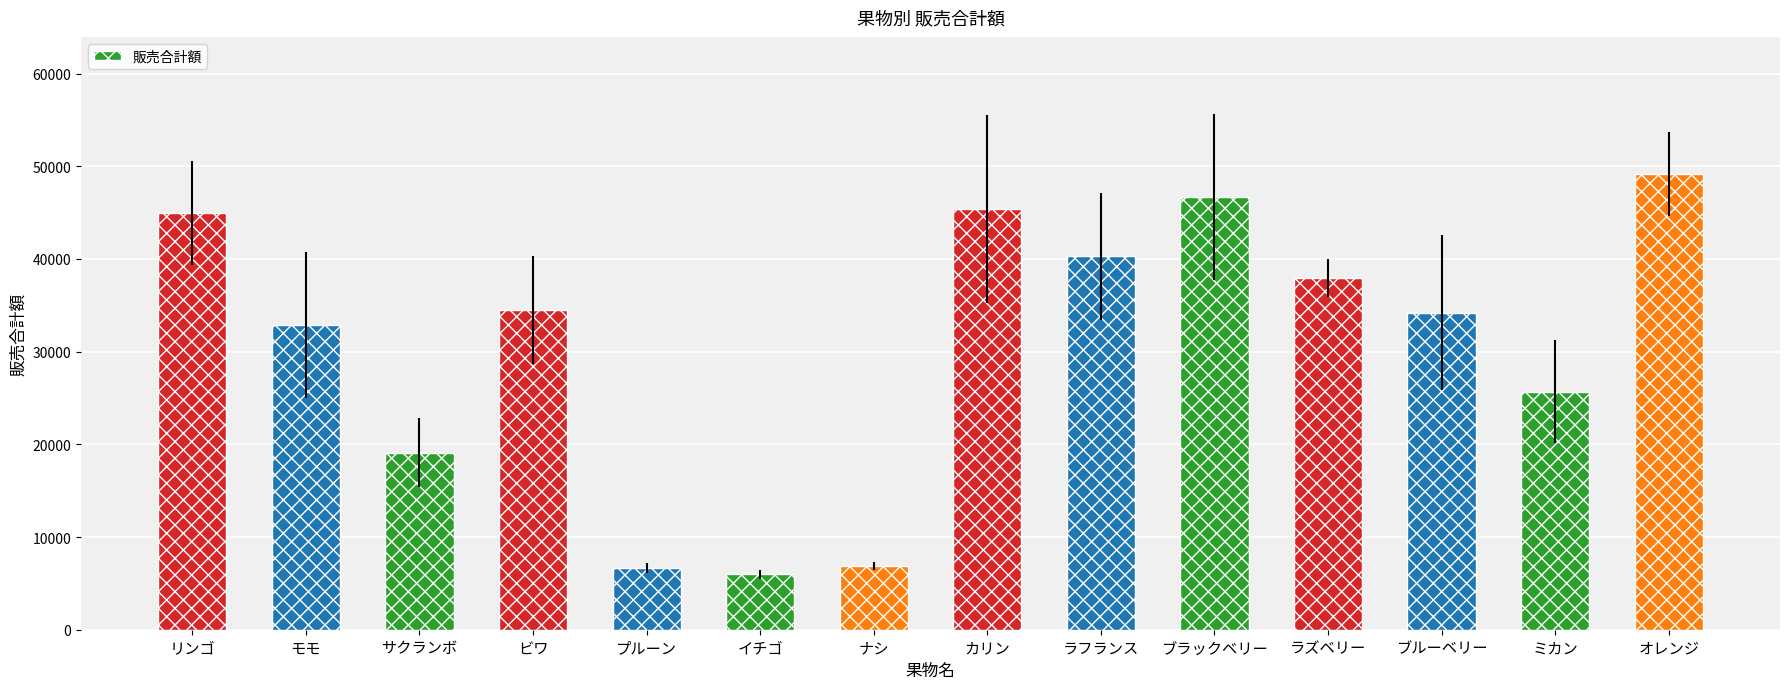

What is the ratio of the value at モモ to the value at オレンジ?

0.7